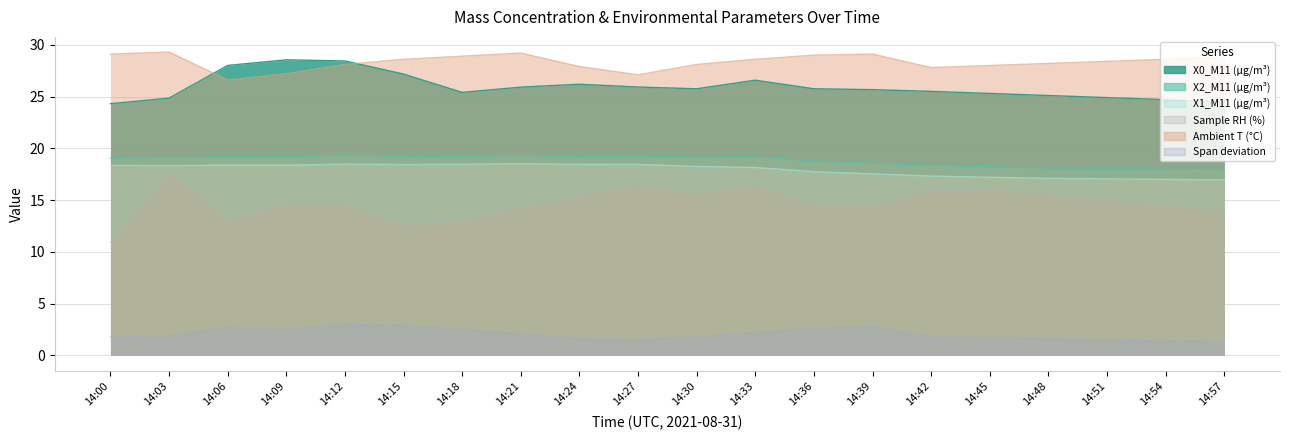

Is it true that Span deviation equals 0.9 at 14:30?

False